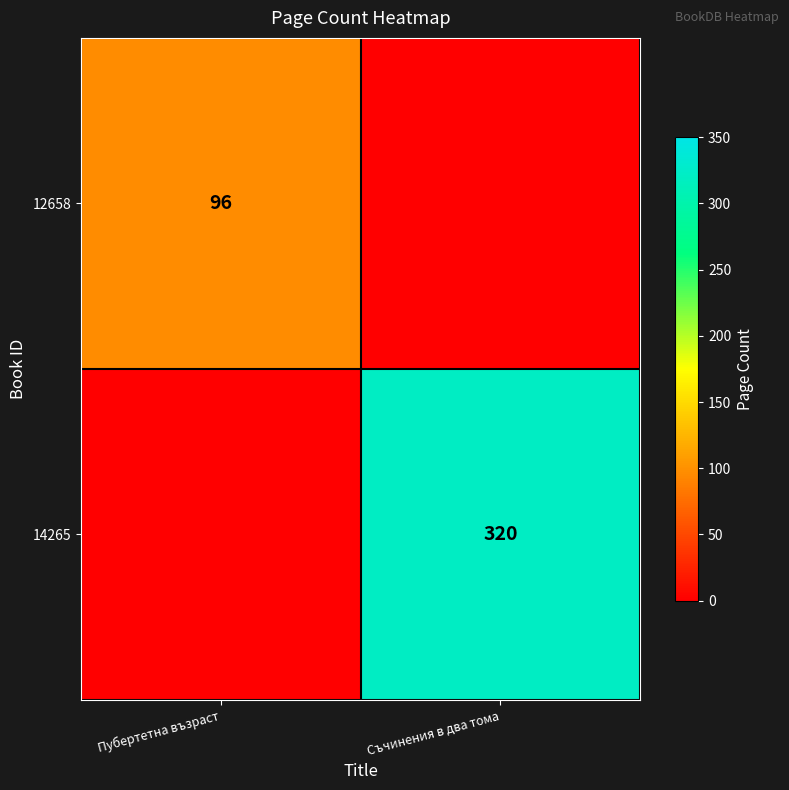

True or false: 12658 has a value of 54 at Пубертетна възраст.

False